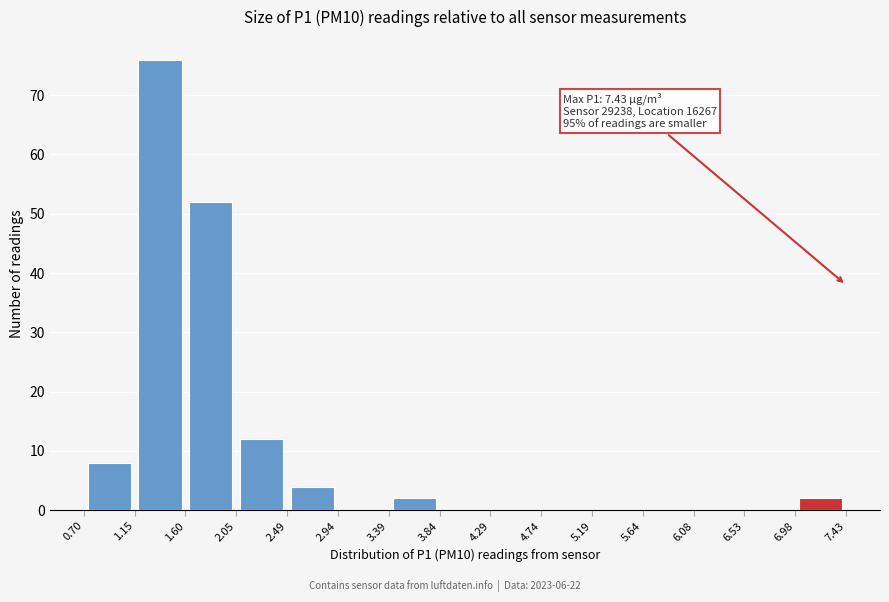

Over which range of the x-axis is the bar tallest?

1.15 to 1.60